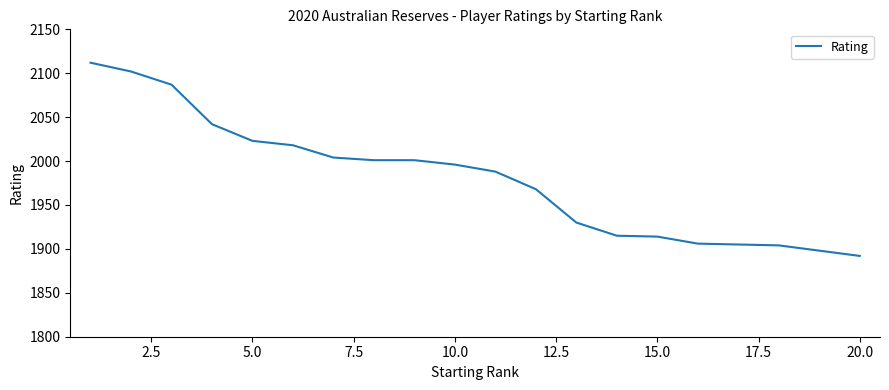

What is the difference between the maximum and minimum values?

220